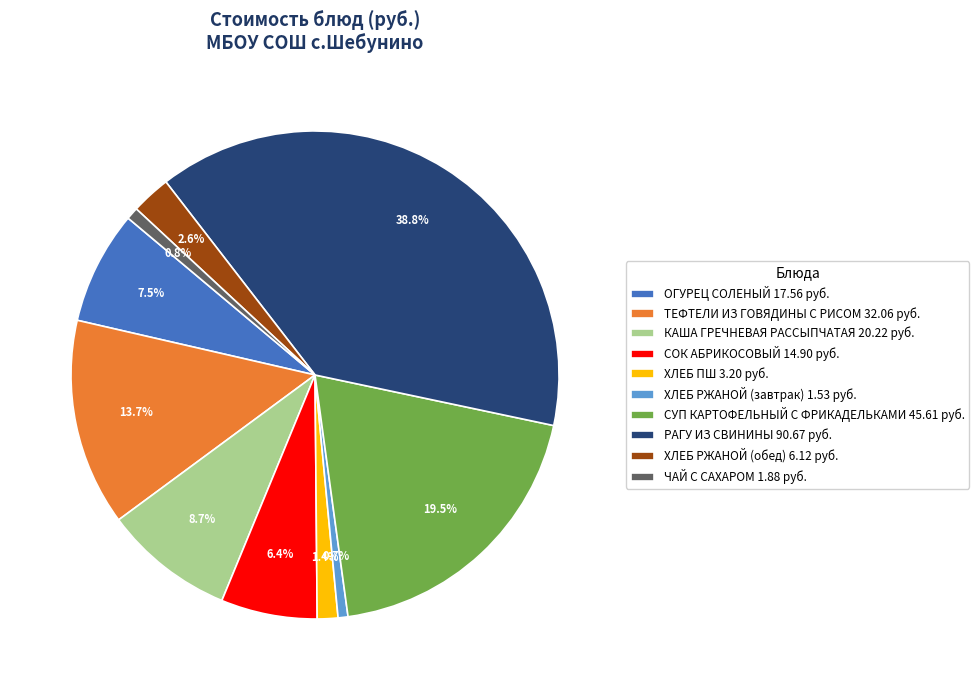

Is there any slice that represents more than half of the pie?

No